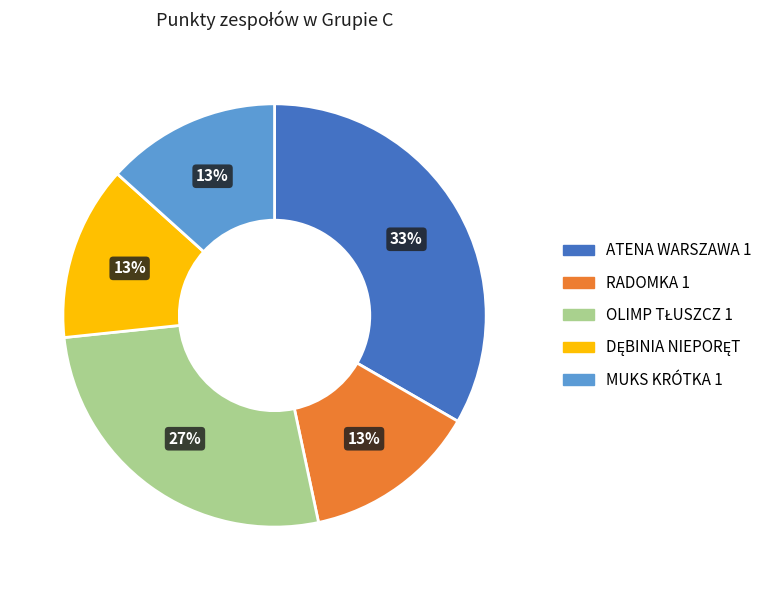

What is the largest slice in the pie chart?

ATENA WARSZAWA 1